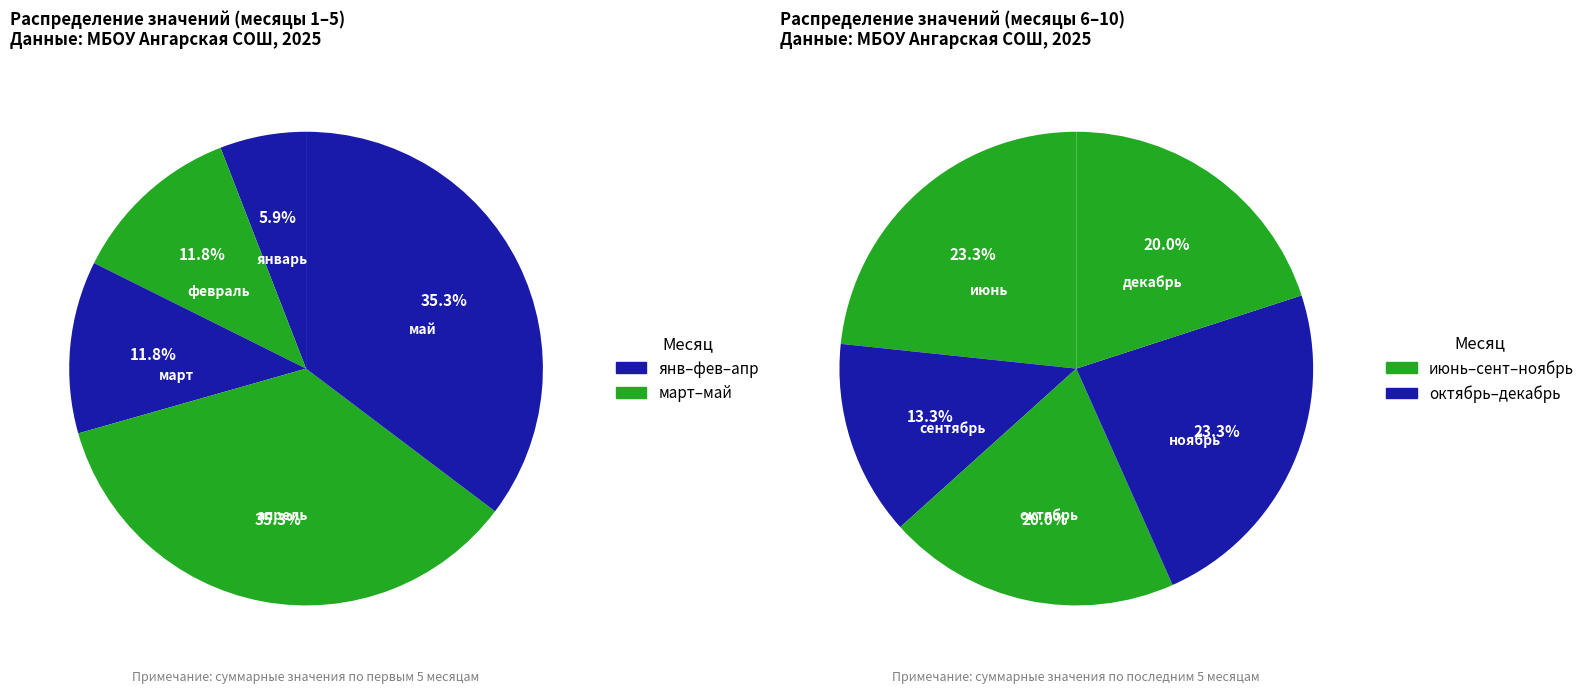

What is the smallest slice in the pie chart?

январь